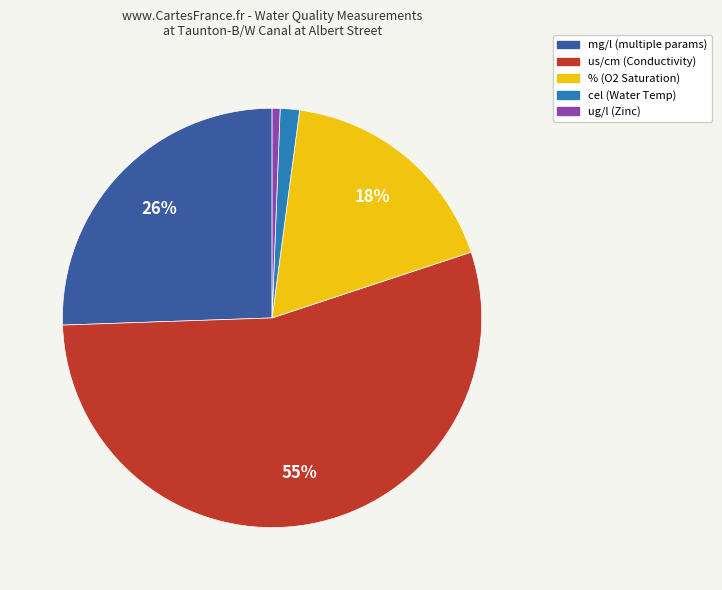

To the nearest percent, what is the average slice percentage?

20%